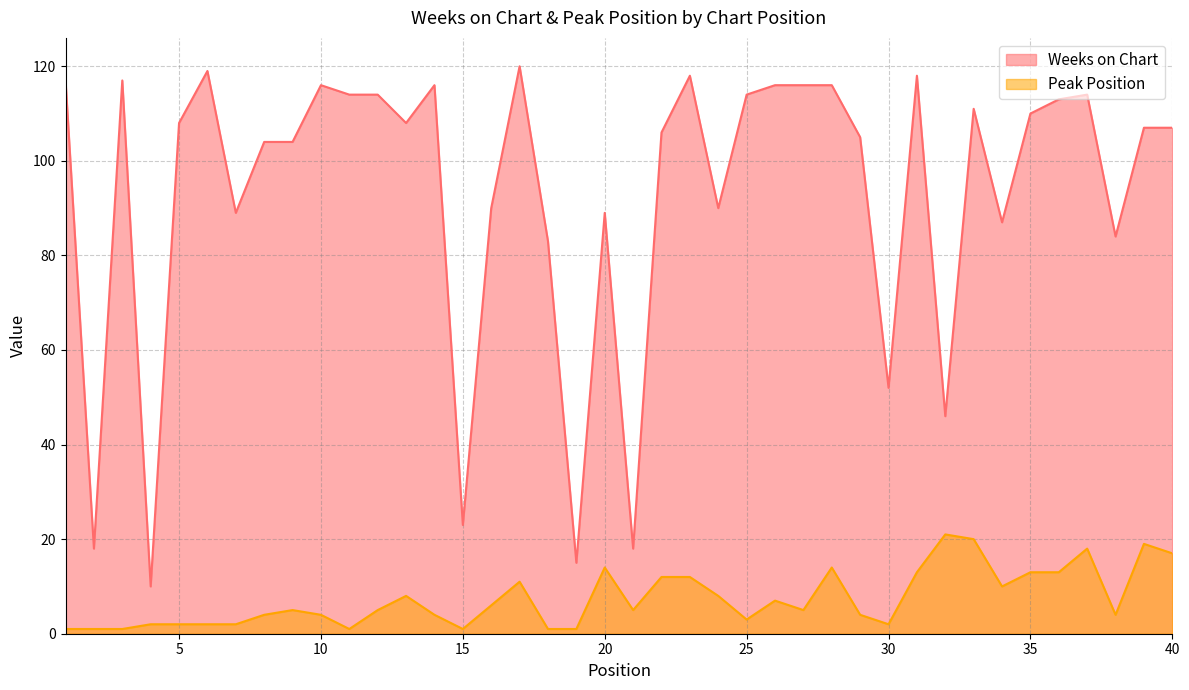

In Weeks on Chart, how many points are lower than both neighbors (excluding endpoints)?

12